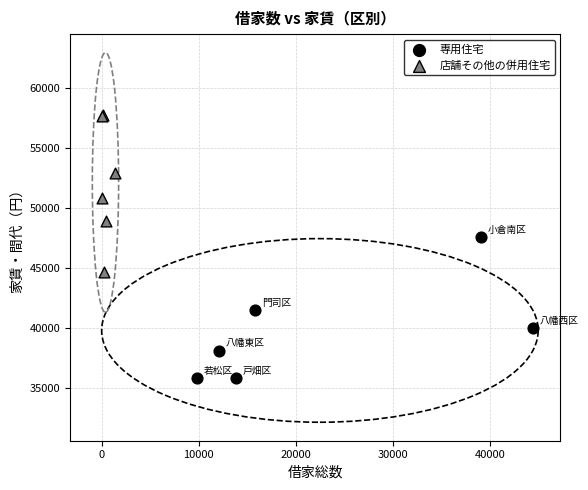

Which series reaches the maximum Y coordinate?

店舗その他の併用住宅